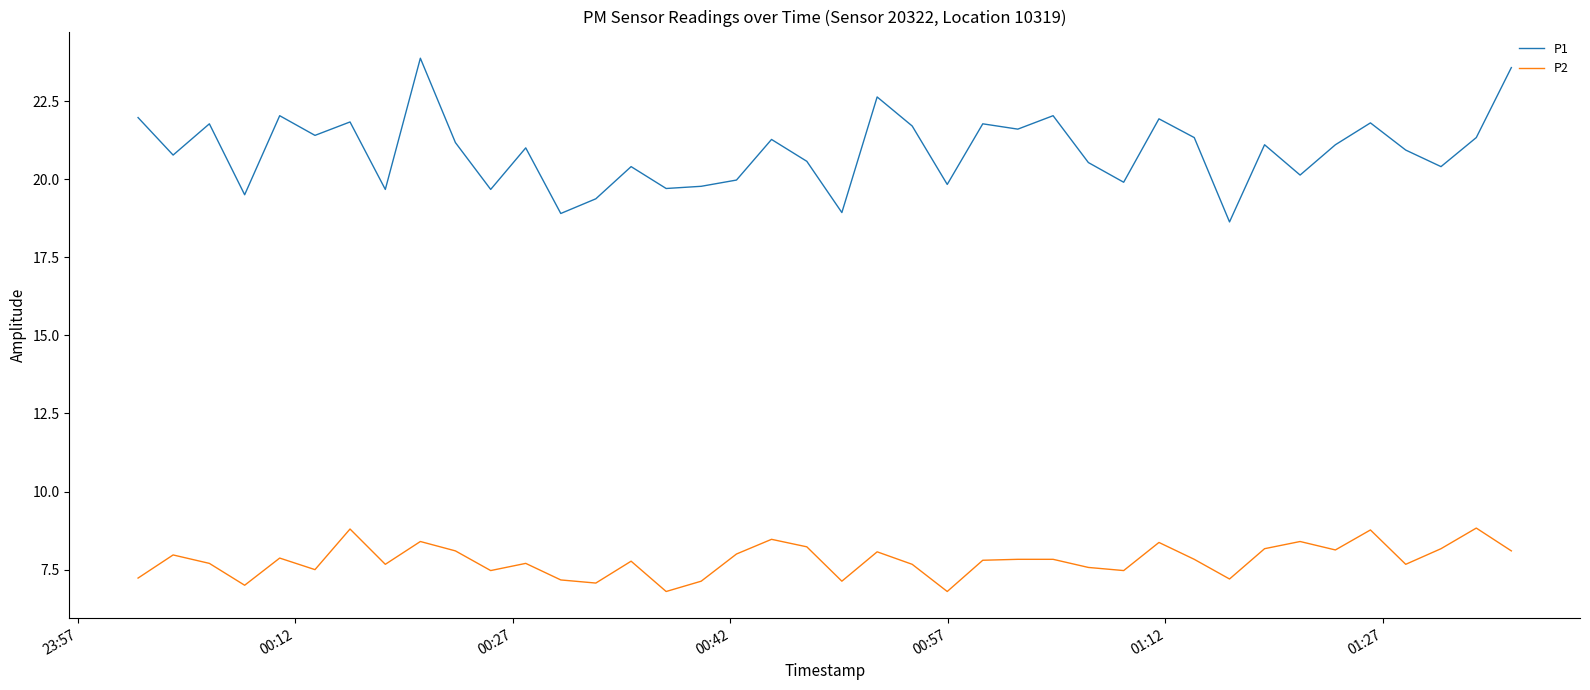

List the series in order of their peak value, highest first.

P1, P2